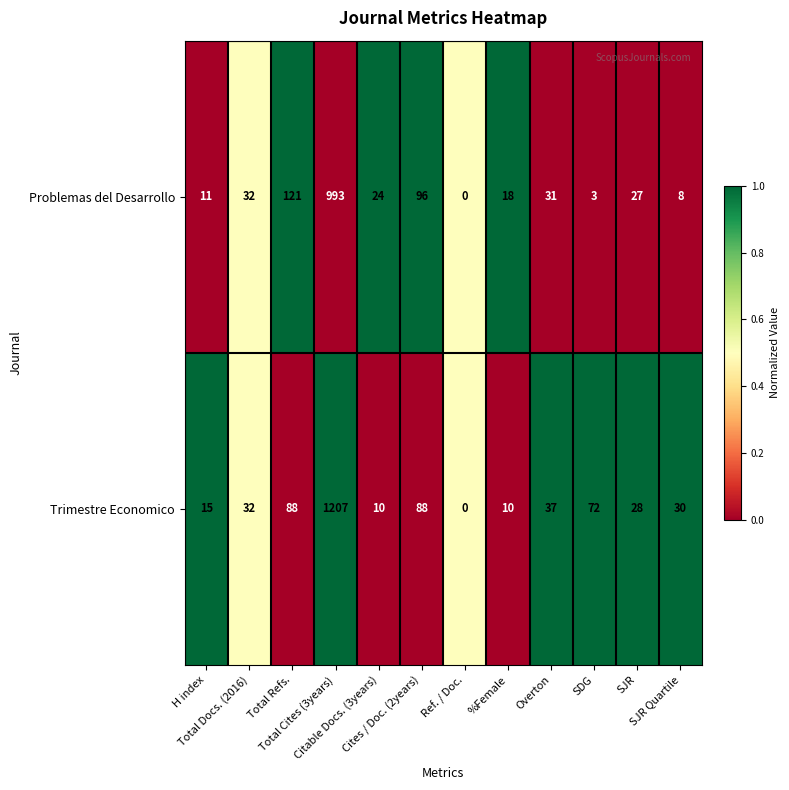

Rank the series by their average value, from highest to lowest.

Trimestre Economico, Problemas del Desarrollo